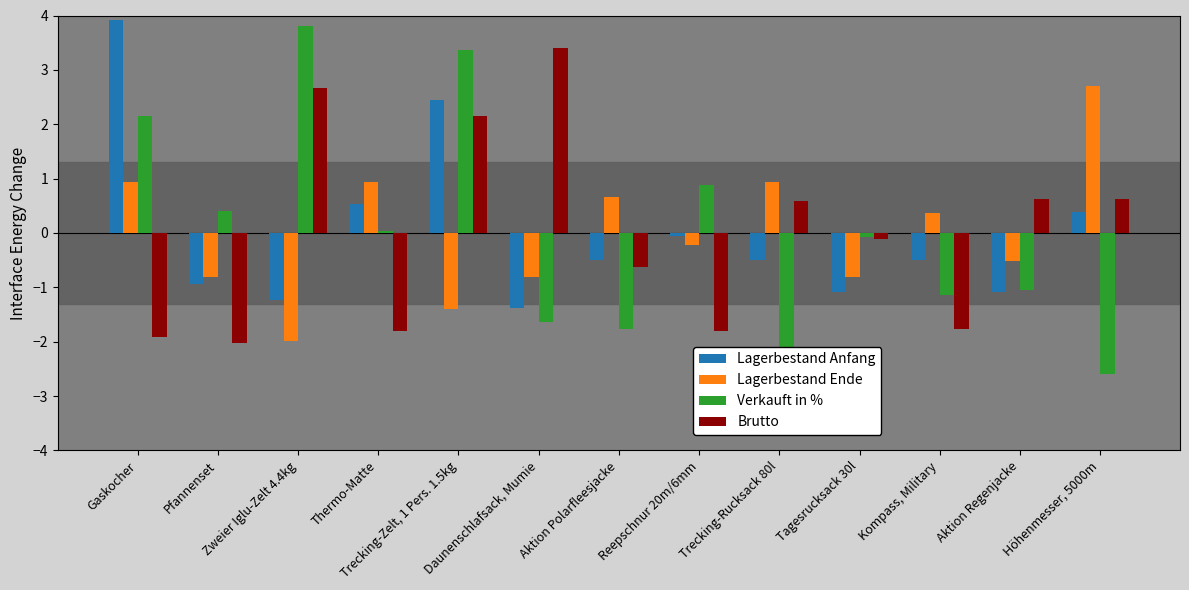

What position from the left is Reepschnur 20m/6mm?

8